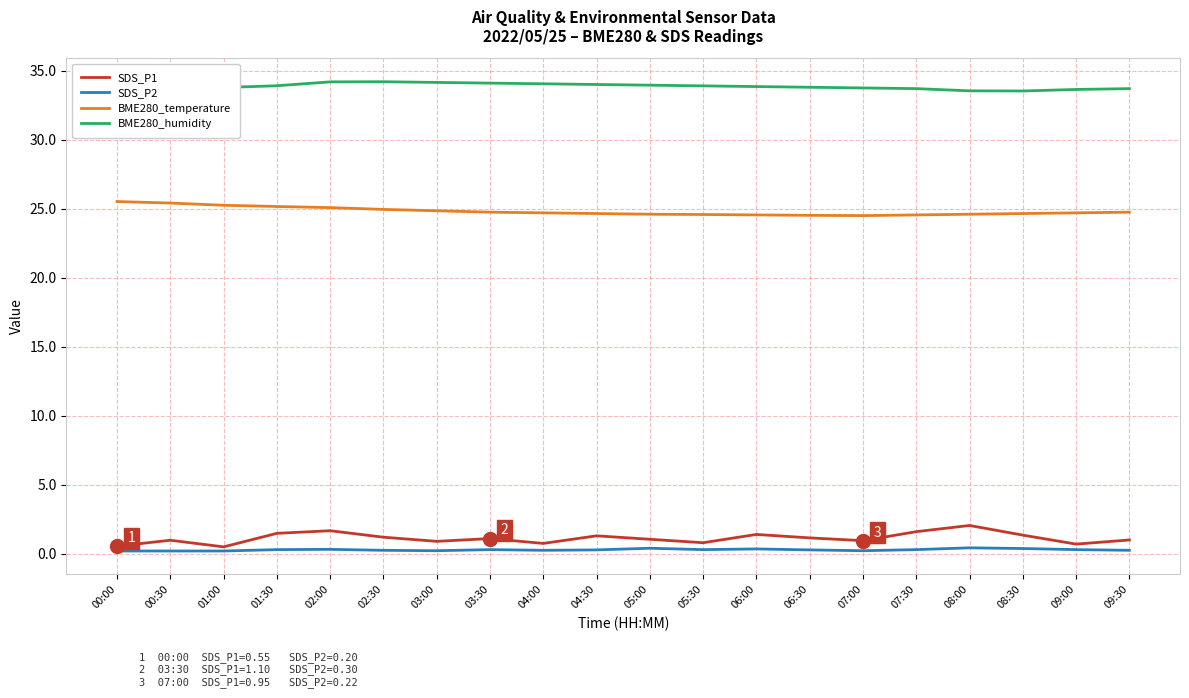

List the labels in order of BME280_humidity value, smallest first.

00:00, 08:30, 08:00, 09:00, 07:30, 09:30, 07:00, 01:00, 00:30, 06:30, 06:00, 05:30, 01:30, 05:00, 04:30, 04:00, 03:30, 03:00, 02:00, 02:30